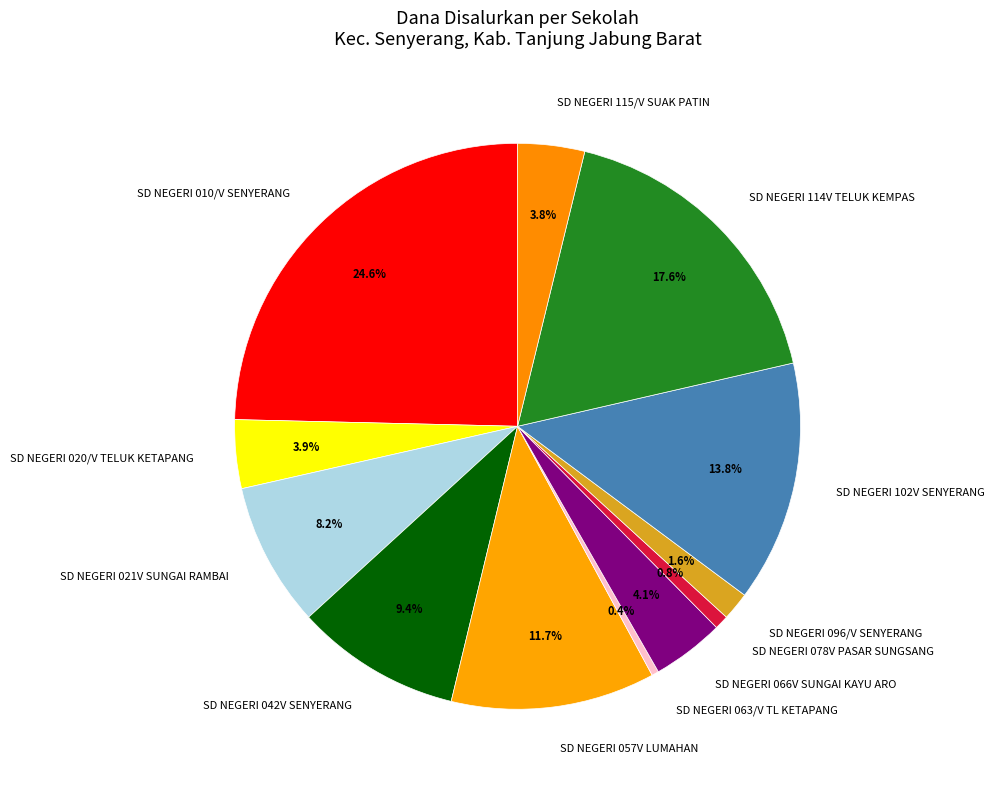

The SD NEGERI 066V SUNGAI KAYU ARO slice represents 4% of the pie. True or false?

True